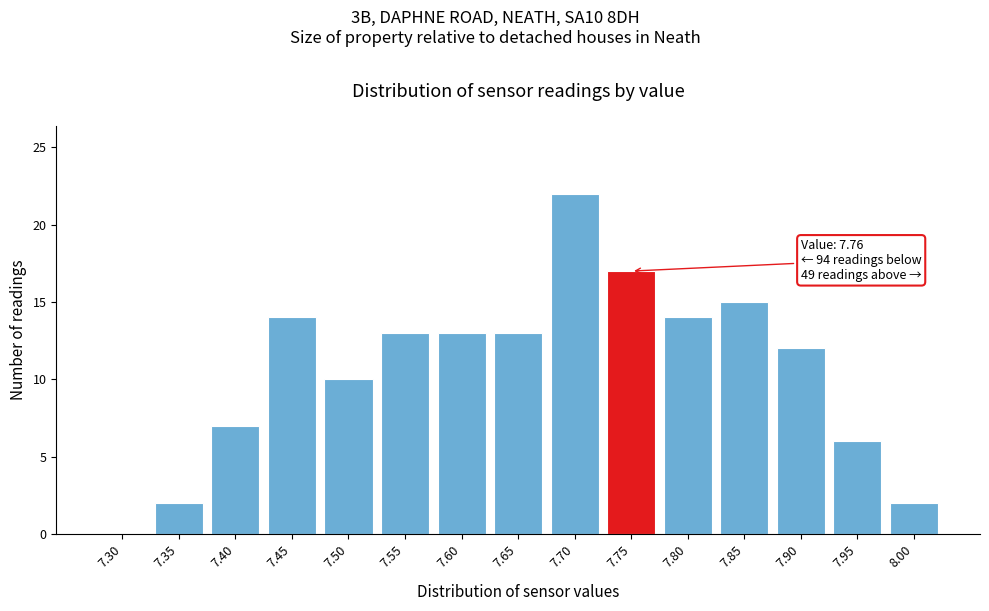

Reading left to right, what are all the values shown in this chart?

7.30=0	7.35=2	7.40=7	7.45=14	7.50=10	7.55=13	7.60=13	7.65=13	7.70=22	7.75=17	7.80=14	7.85=15	7.90=12	7.95=6	8.00=2